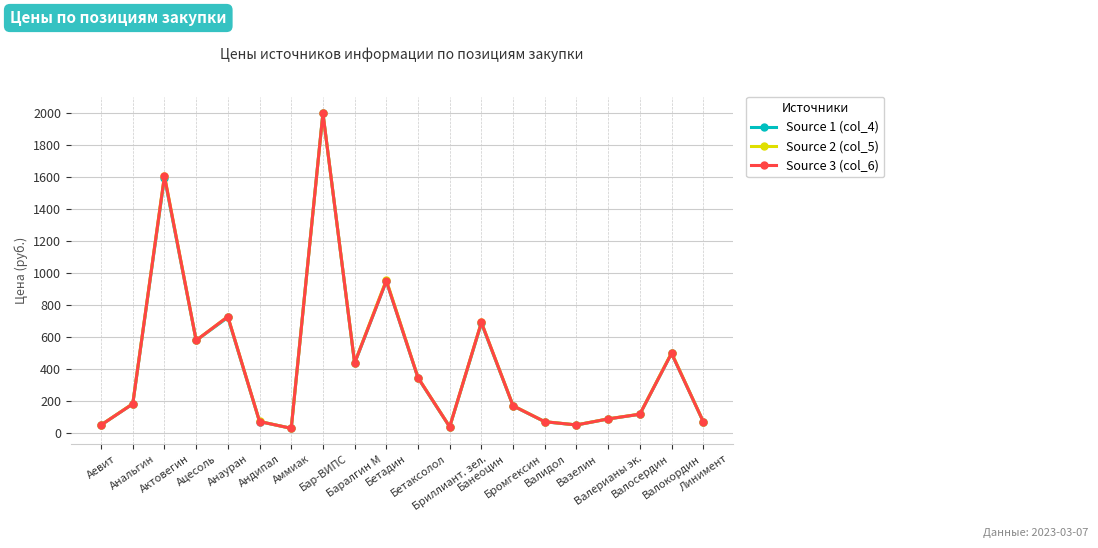

How many lines are shown in the chart?

3